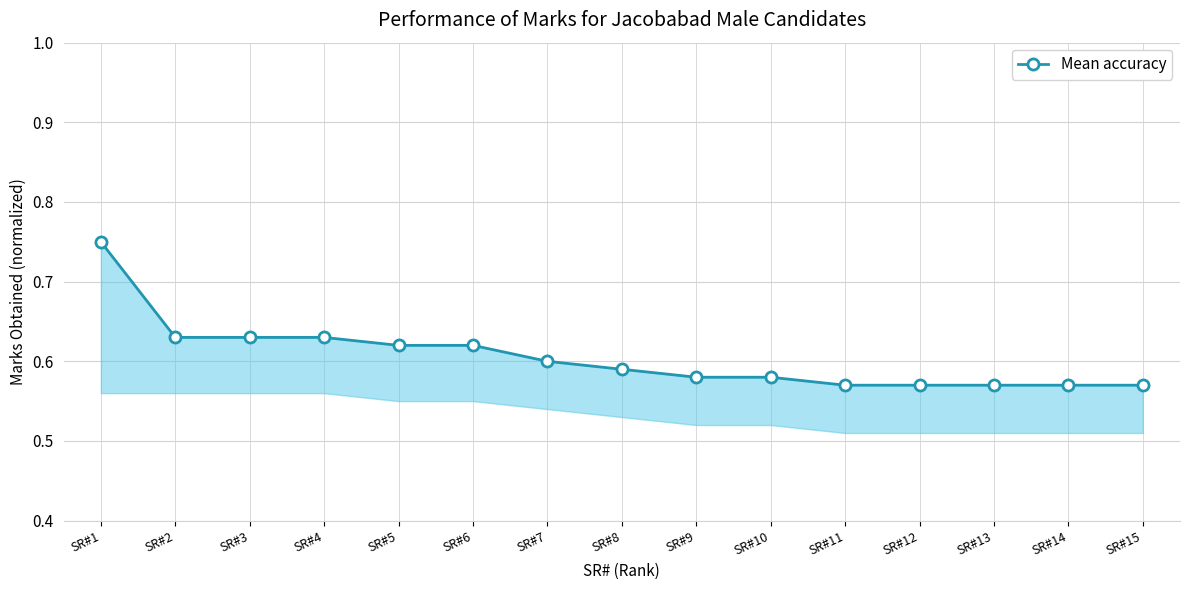

Reading left to right, list all the values displayed in this chart.

SR#1=0.8	SR#2=0.6	SR#3=0.6	SR#4=0.6	SR#5=0.6	SR#6=0.6	SR#7=0.6	SR#8=0.6	SR#9=0.6	SR#10=0.6	SR#11=0.6	SR#12=0.6	SR#13=0.6	SR#14=0.6	SR#15=0.6